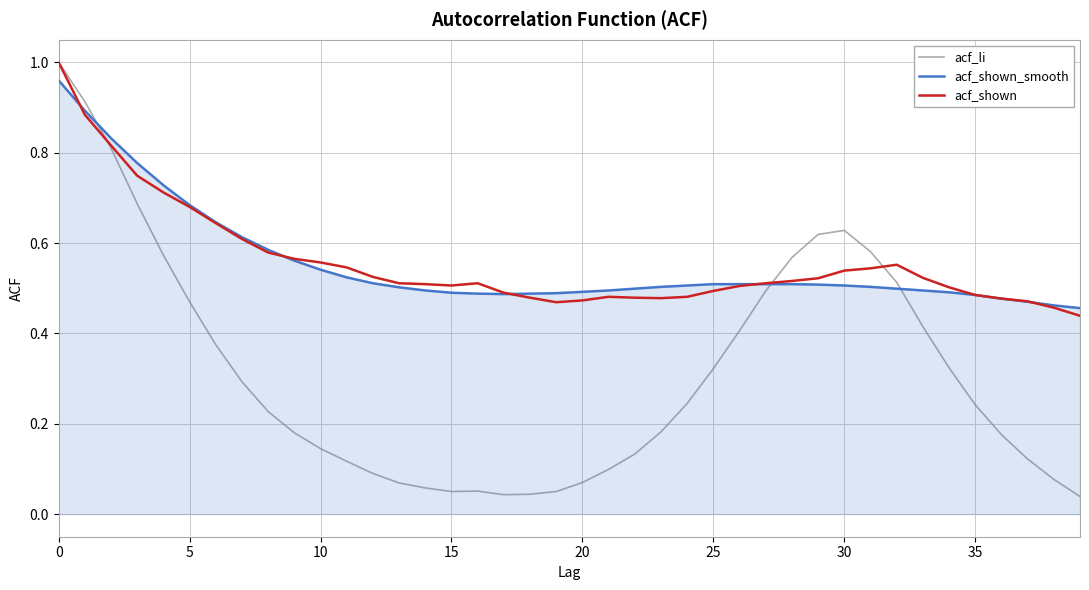

What are all the series names shown in the legend?

acf_li, acf_shown_smooth, acf_shown